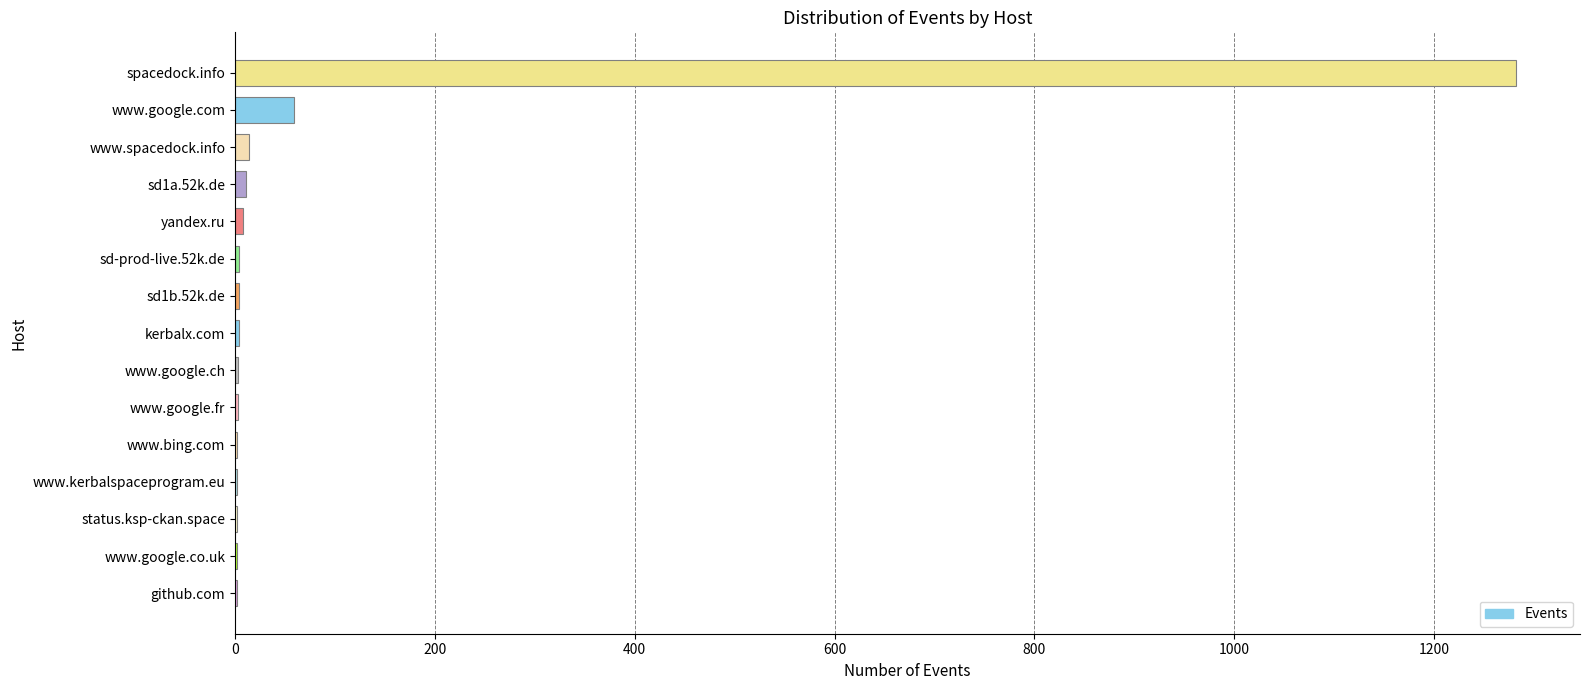

What is the greatest value displayed?

1282